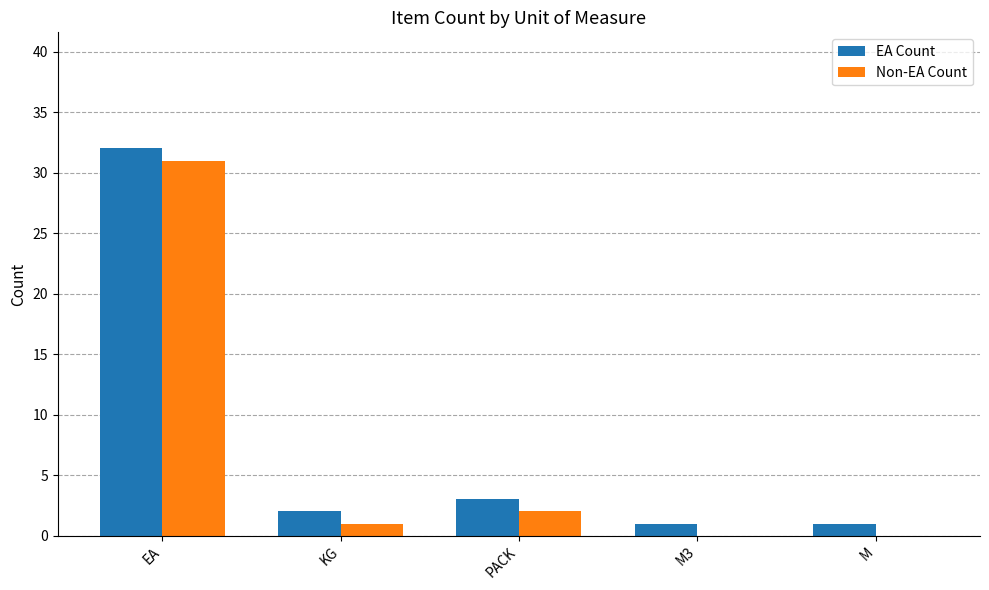

At which category is the sum across all series the highest?

EA